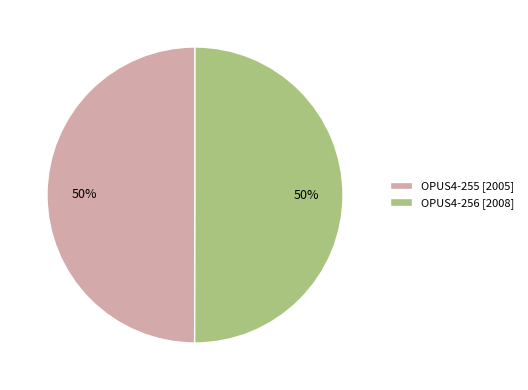

Approximately how many times larger is the value at OPUS4-255 [2005] compared to OPUS4-256 [2008]?

1.0